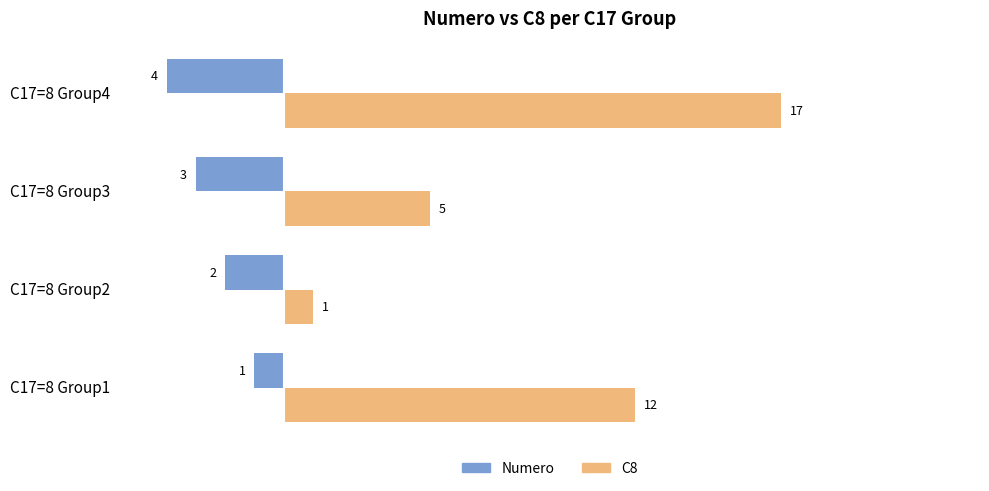

Which series has the largest total across all categories?

C8